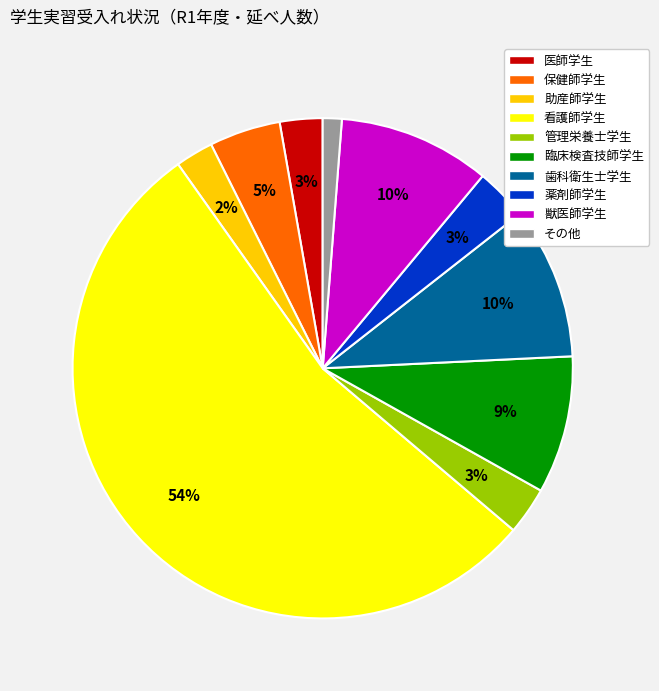

To the nearest percent, what is the average slice percentage?

10%